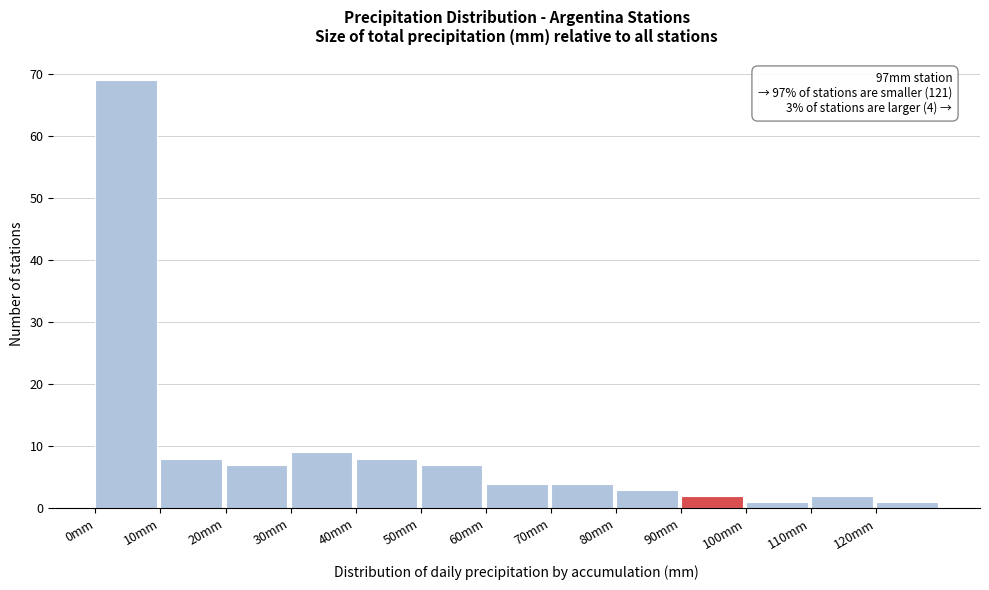

Over which range of the x-axis is the bar tallest?

0 to 10